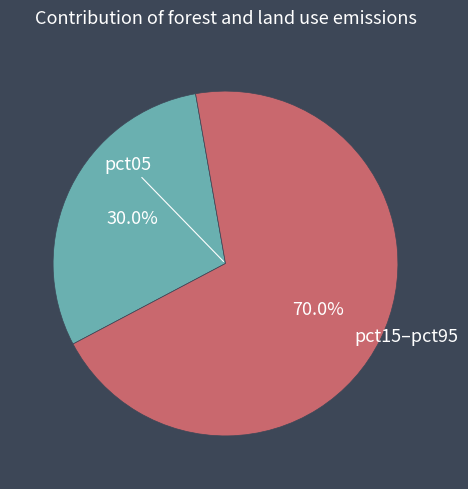

How many segments does this pie chart have?

2